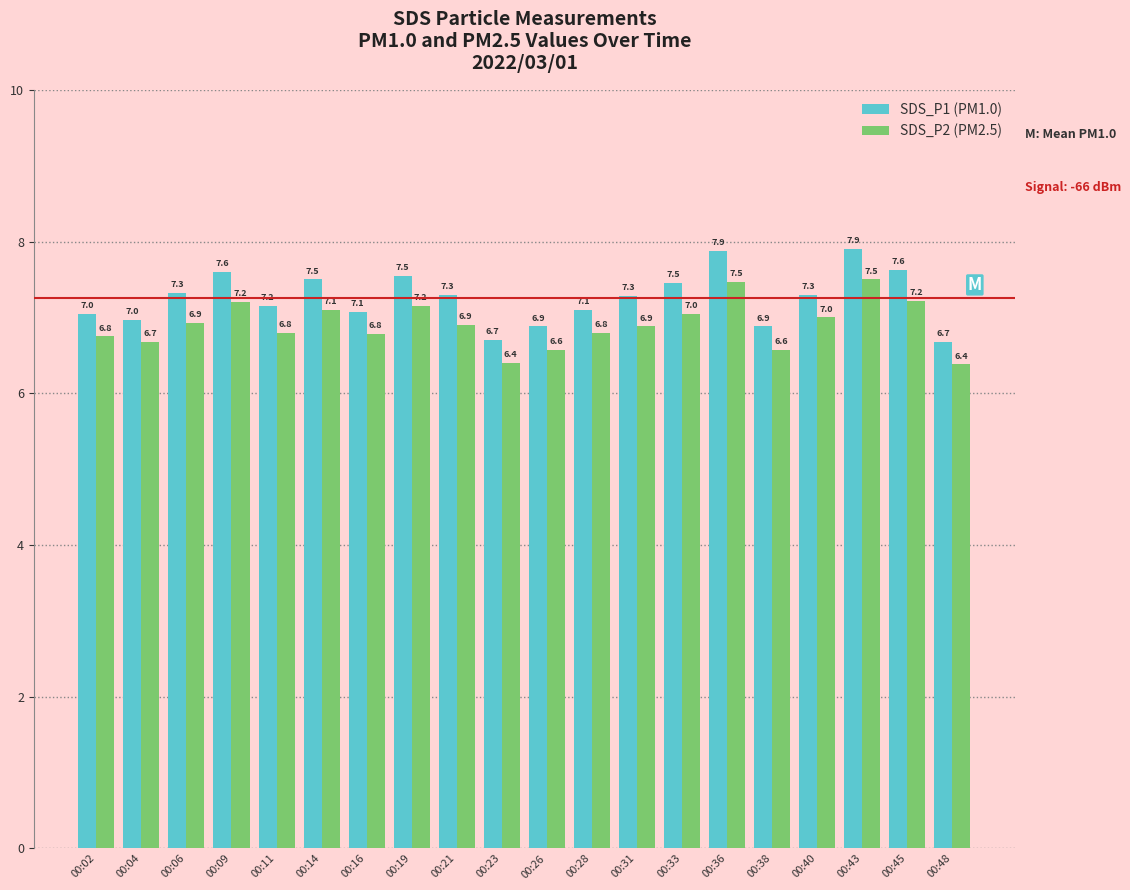

List the series in order of their overall mean, highest first.

SDS_P1 (PM1.0), SDS_P2 (PM2.5)